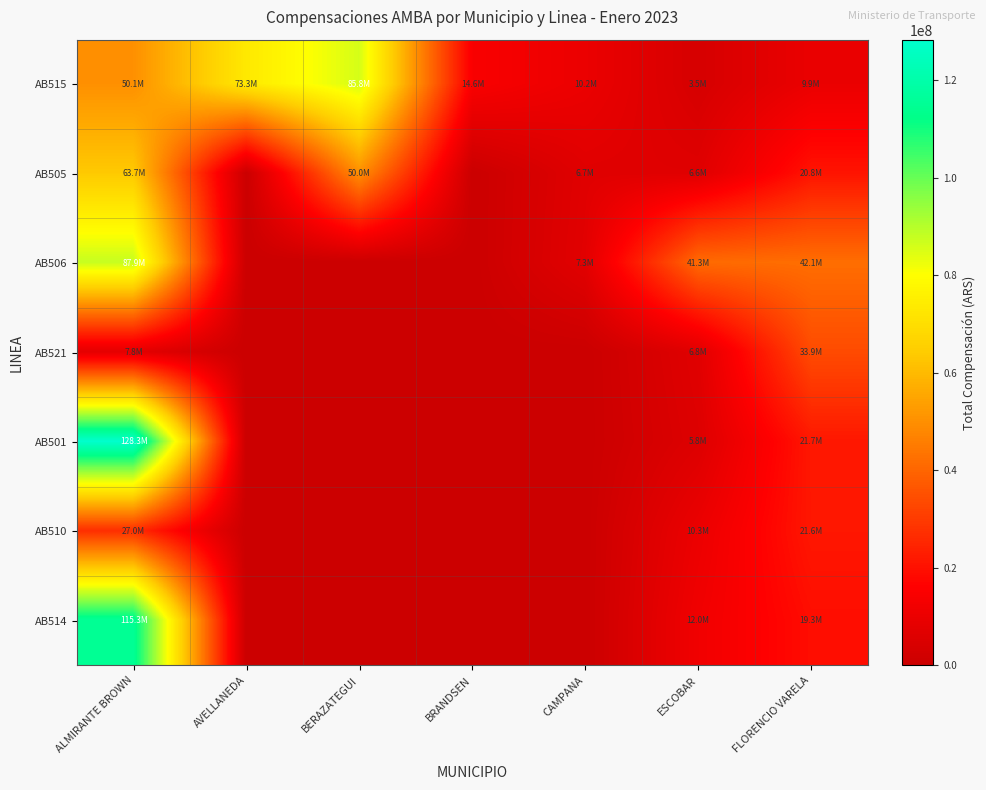

What is the maximum value shown in the chart?

128313758.5